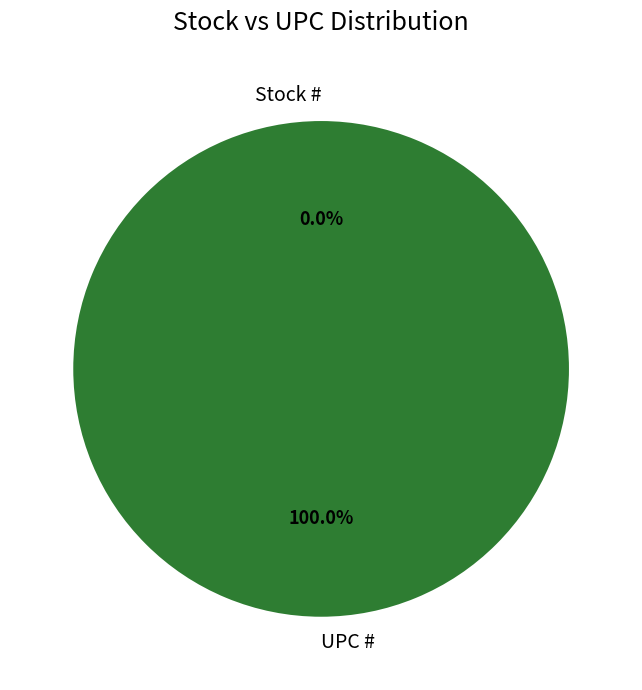

What is the change in value from Stock # to UPC #?

+751338407777